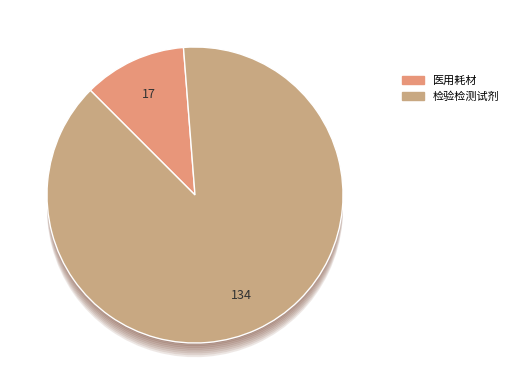

What portion of the pie excludes 医用耗材?

88.7%